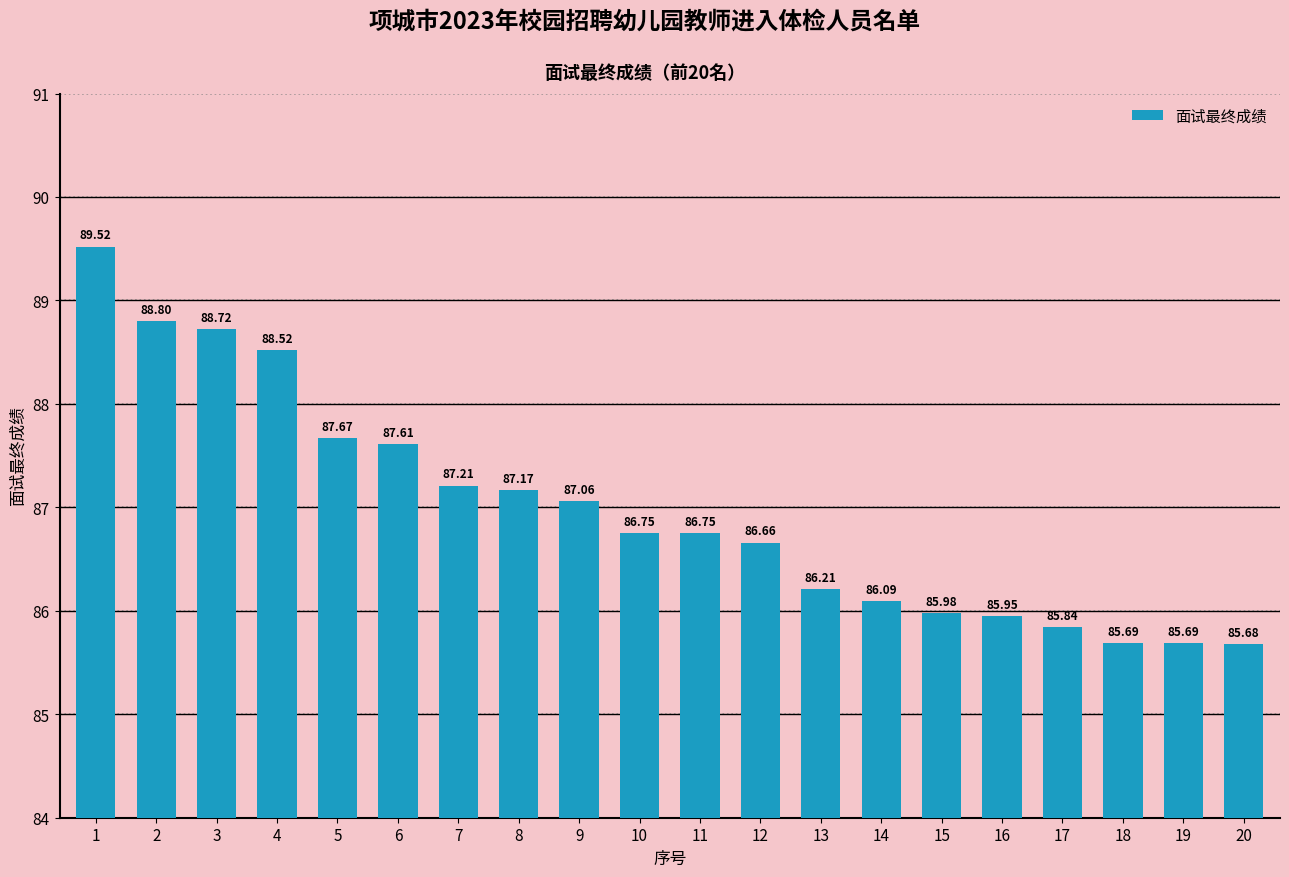

What is the value of the 4th bar from the left?

88.5